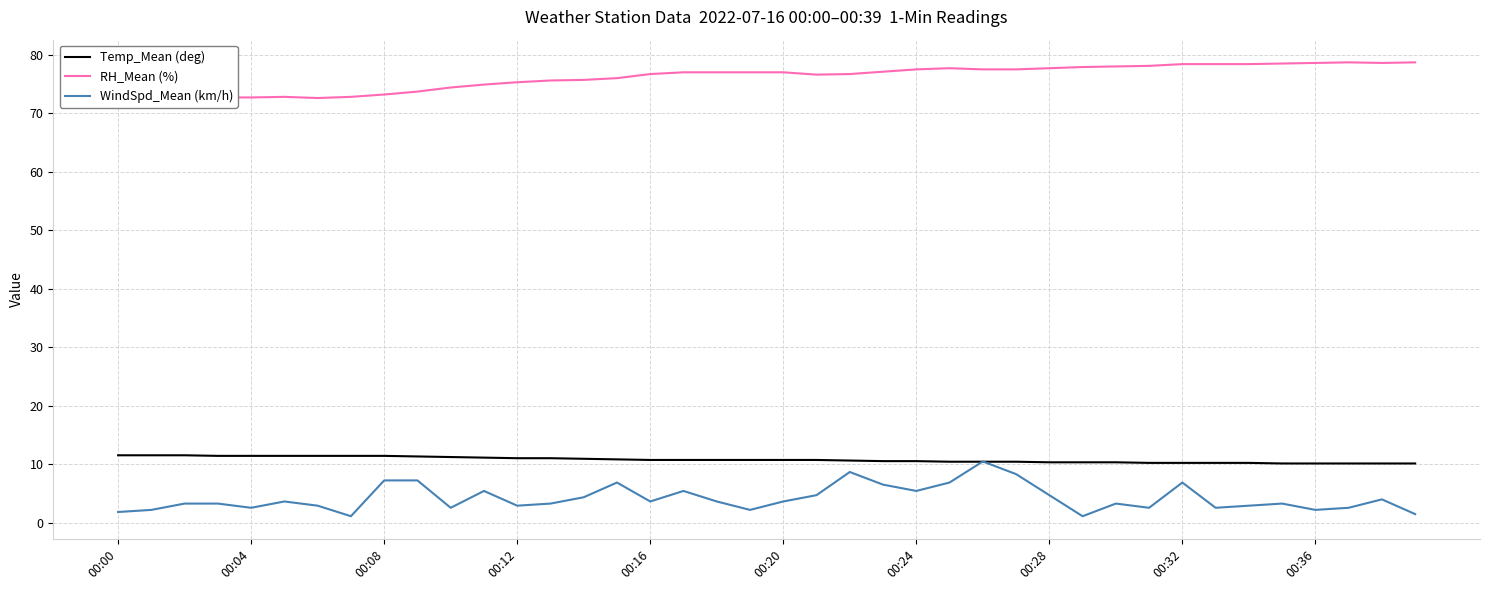

The RH_Mean (%) series shows 76.6 at 21. True or false?

True